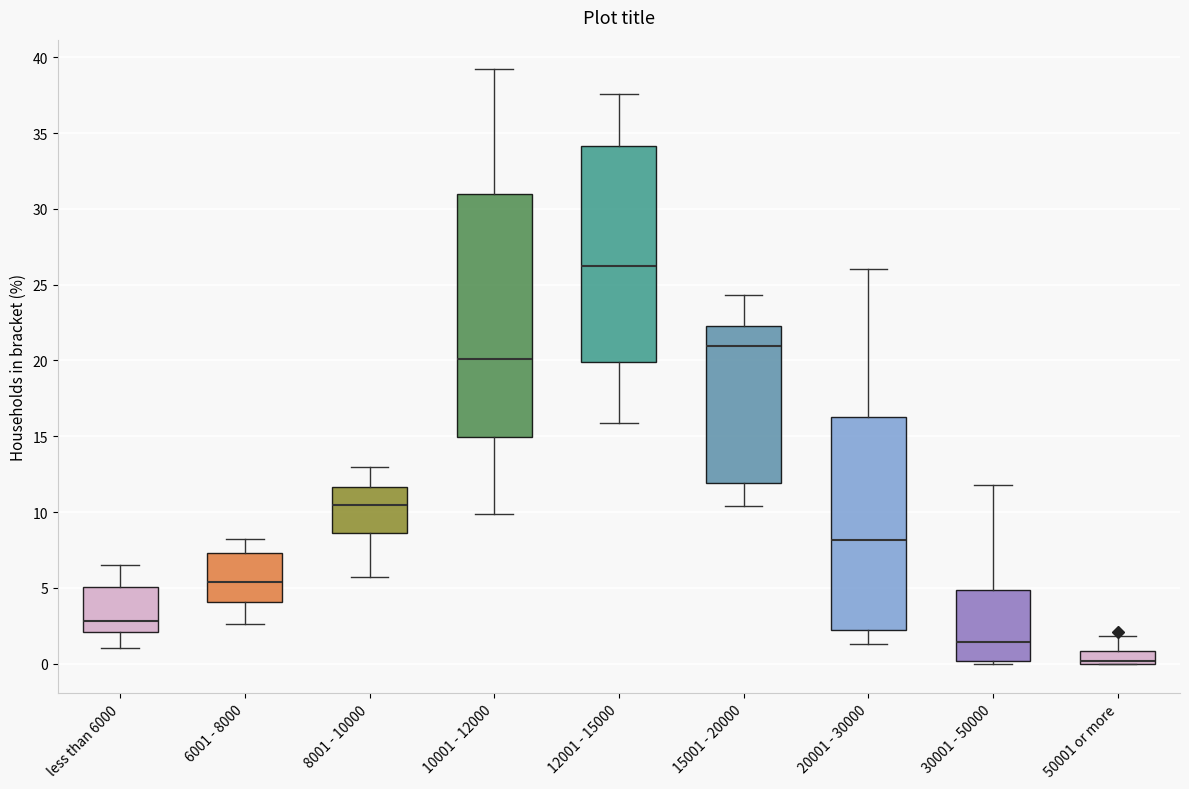

Where does the lower whisker of the box for 6001 - 8000 end on the y-axis? The values are not printed on the chart, so give them approximately, as read against the axis.

2.5